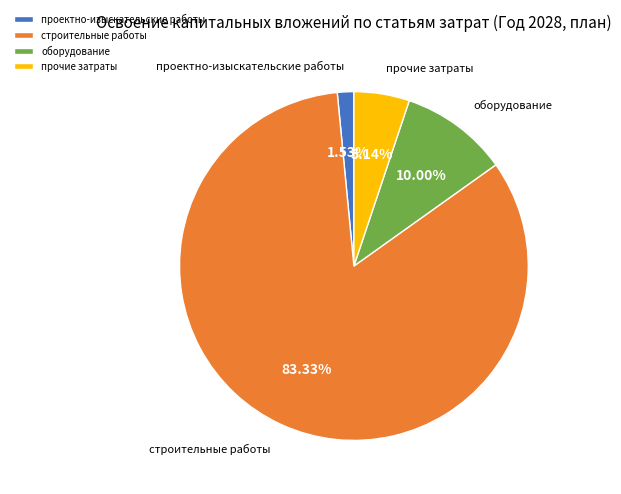

Does прочие затраты represent more than half of the total?

No